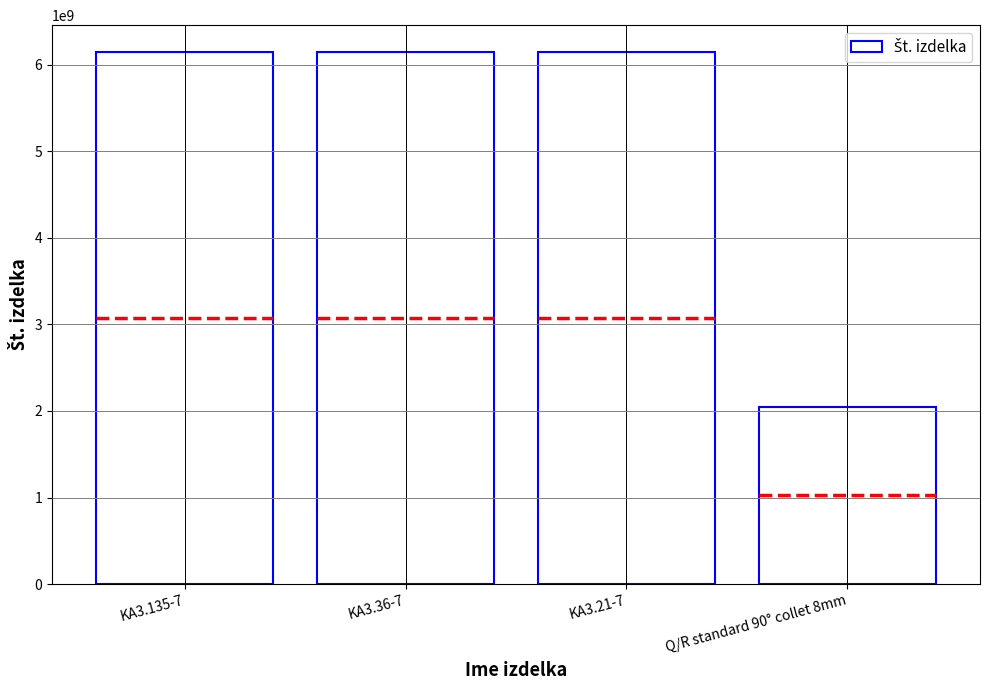

Is it true that the value at KA3.135-7 is 8730050191?

False